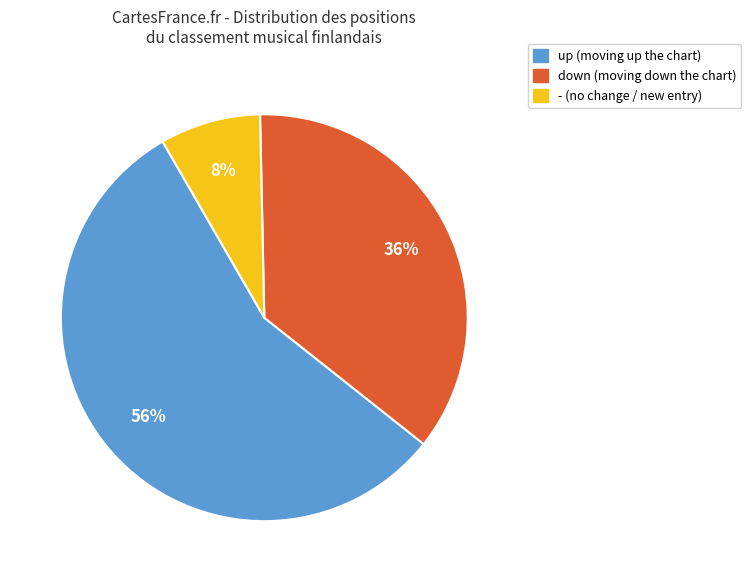

What is the smallest slice in the pie chart?

-